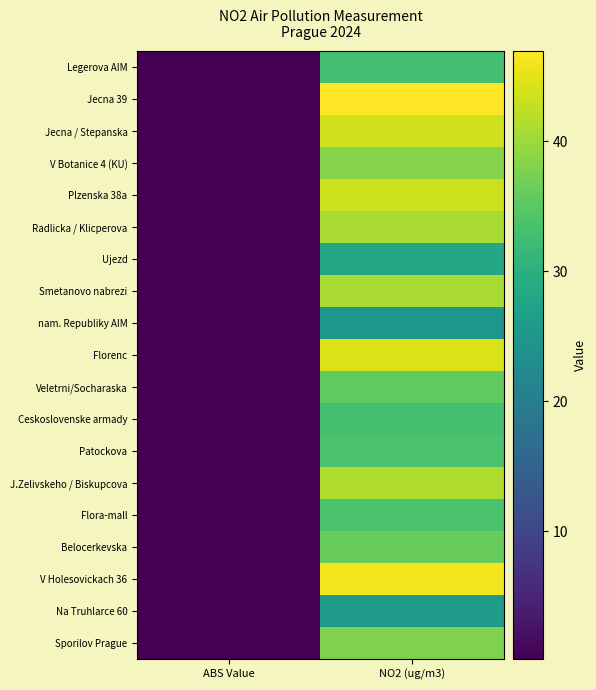

At how many categories does at least one series exceed 46?

1